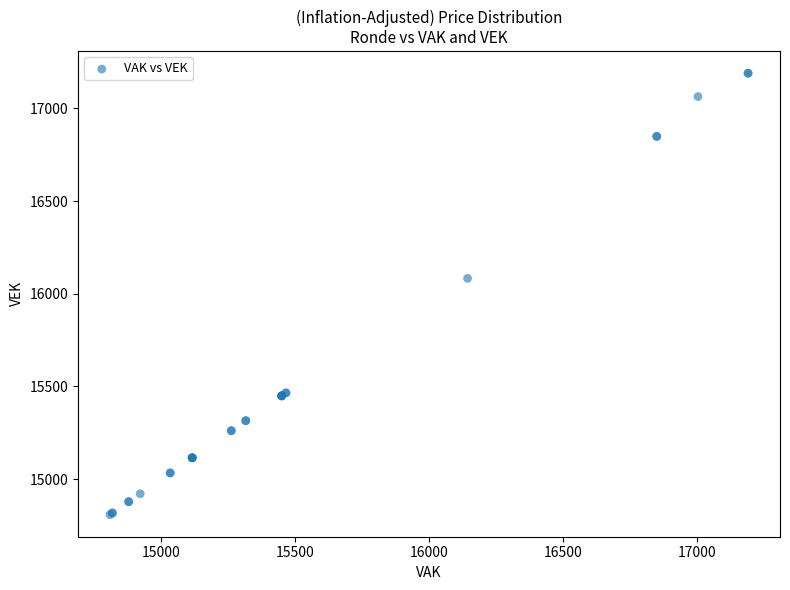

What Y value in the scatter plot is closest to 15999?

16083